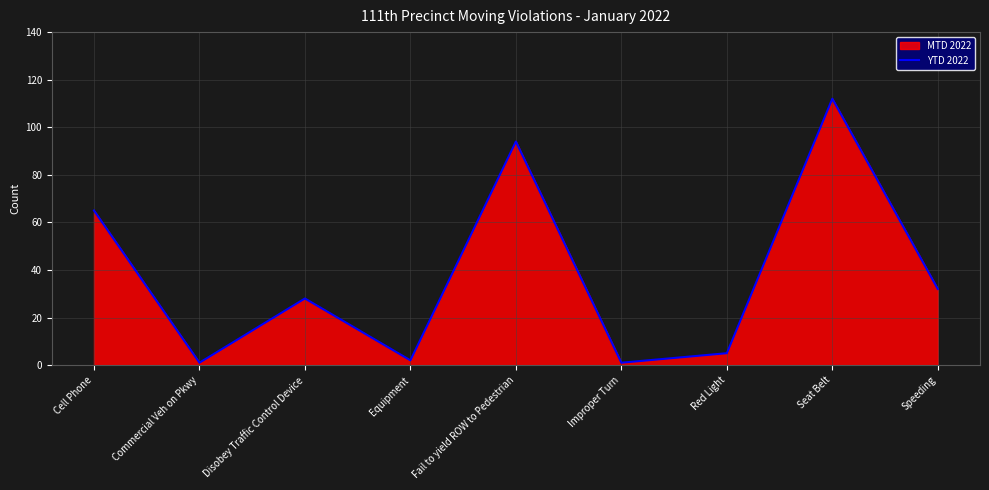

The chart shows a value of 94 at Fail to yield ROW to Pedestrian. True or false?

True